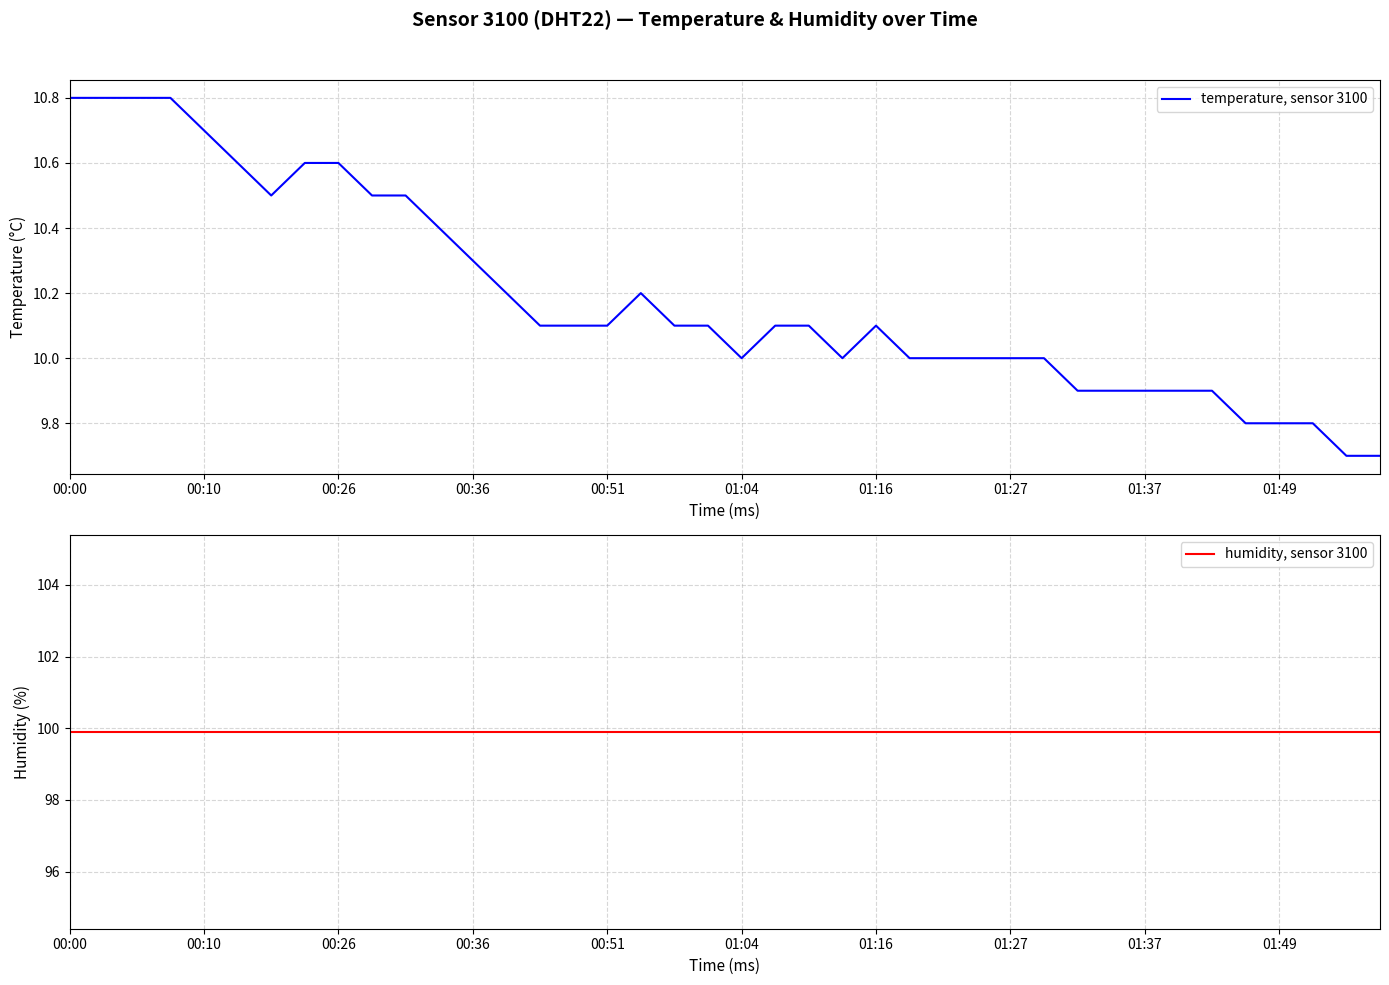

In temperature, sensor 3100, how many points are higher than both neighbors (excluding endpoints)?

2